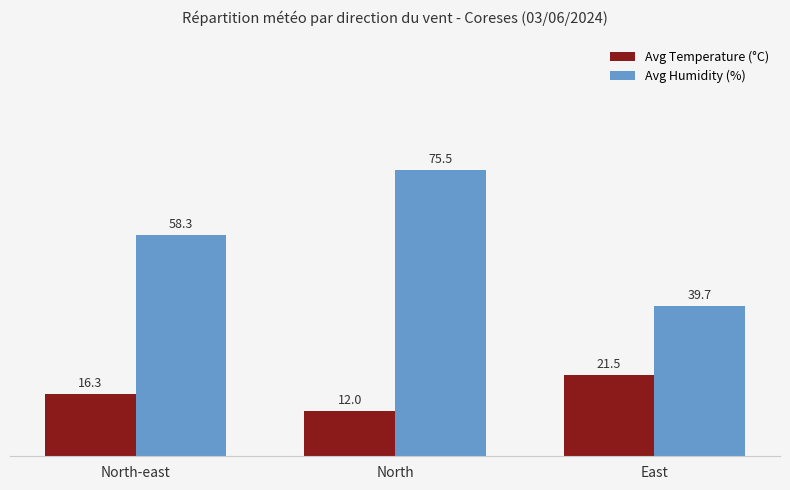

True or false: Avg Humidity (%) has a value of 23.2 at North.

False